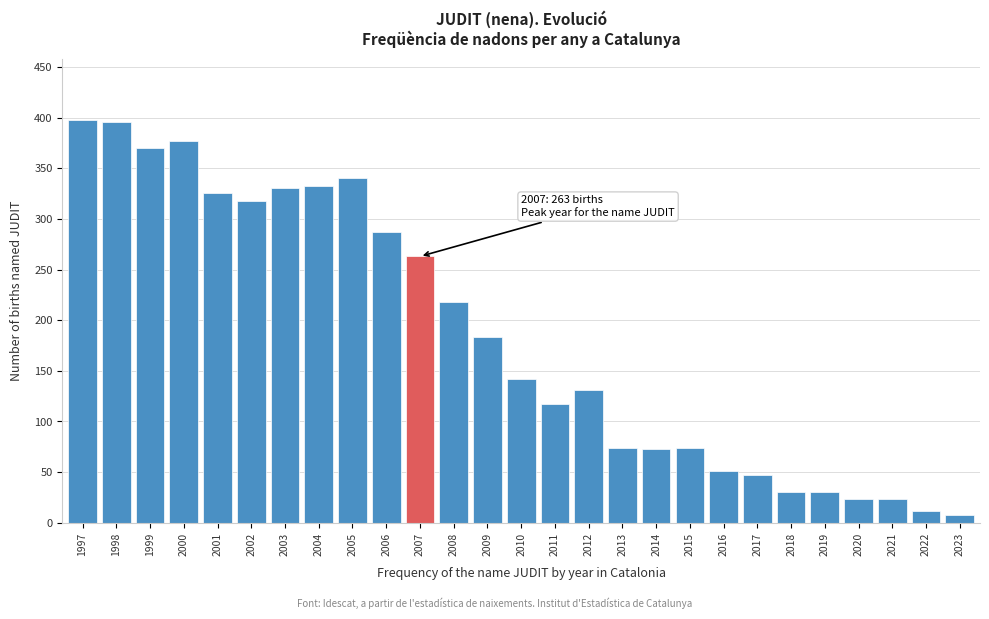

What is the average value?

184